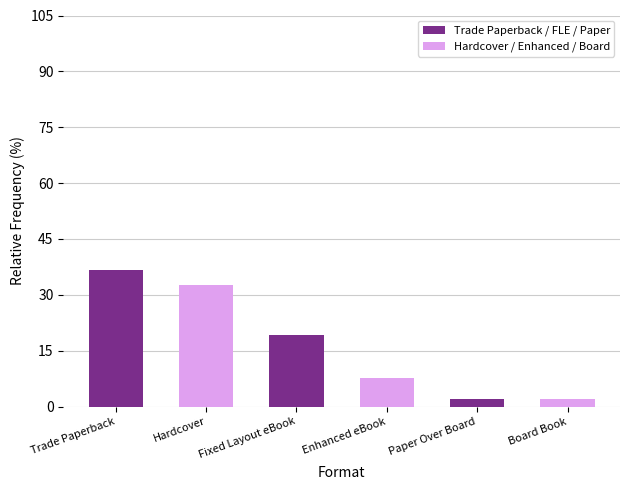

At which category is the sum across all series the highest?

Trade Paperback